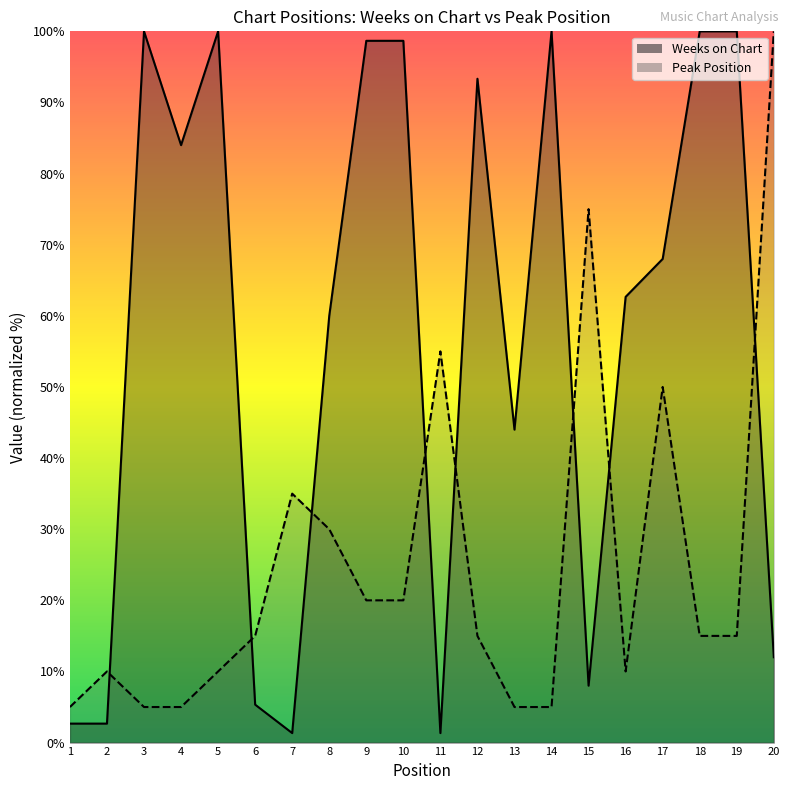

What is the sum of the Weeks on Chart values at 10 and 7?

100.0